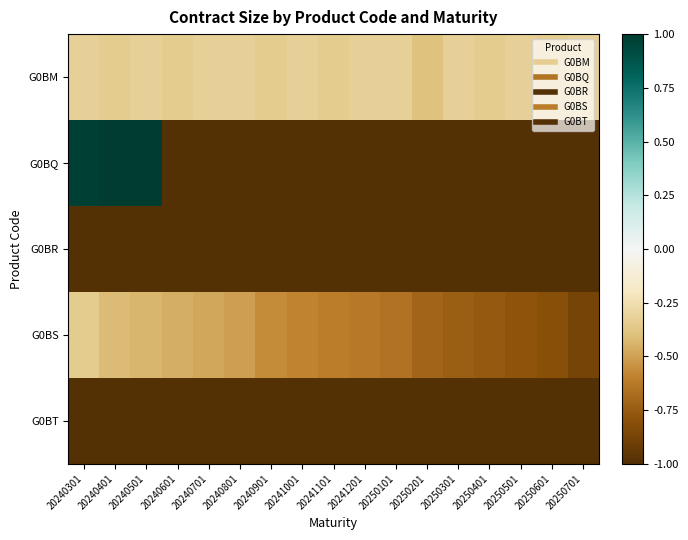

What is the total value across all series at 20250301?

-4.1